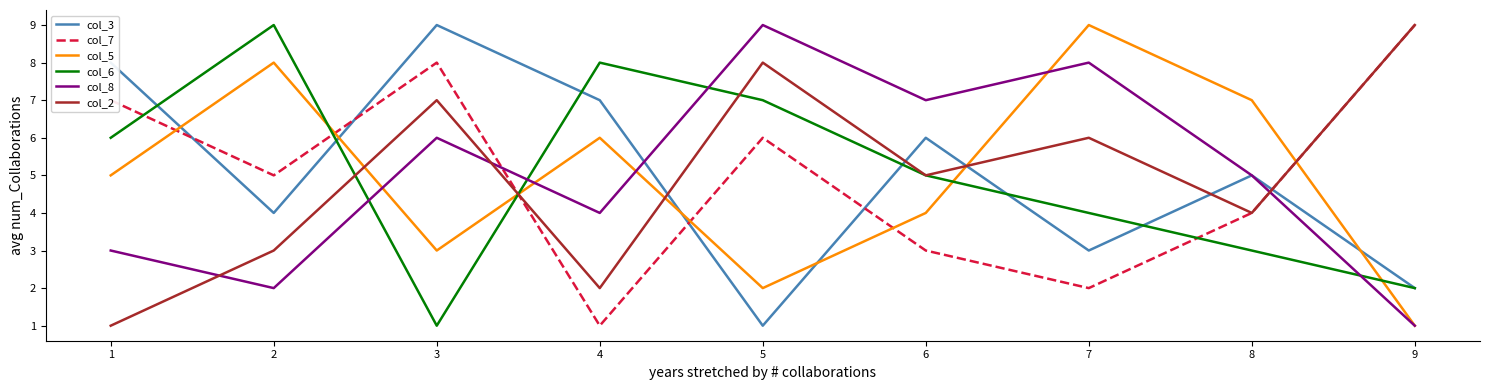

Does the chart have visible grid lines?

No